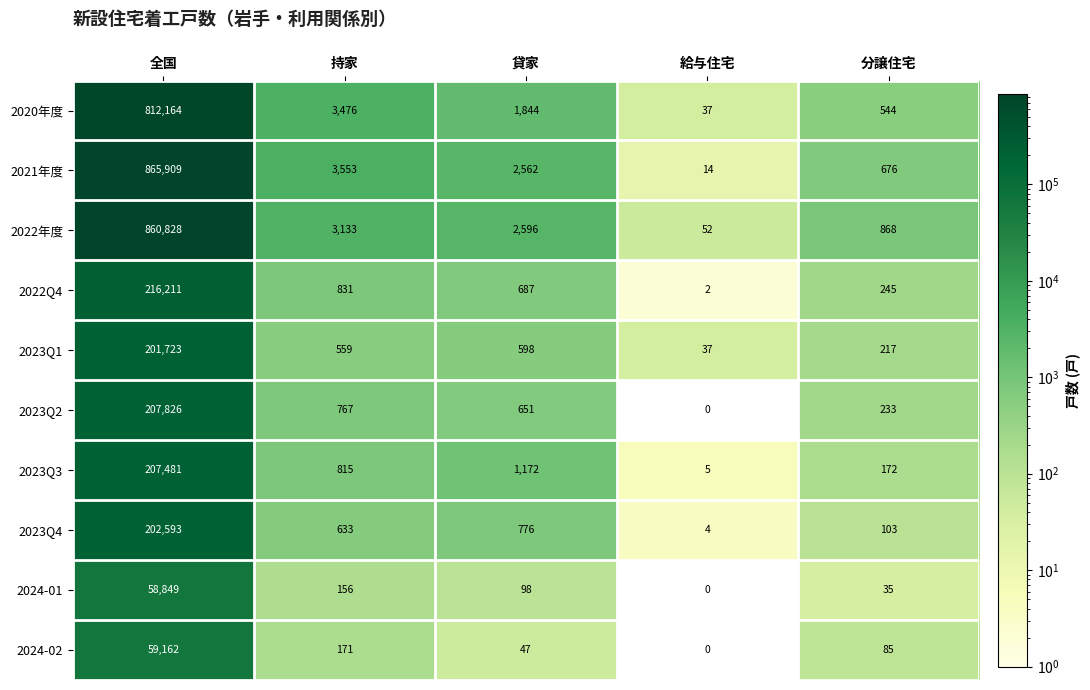

Which label corresponds to the largest value in the chart?

全国